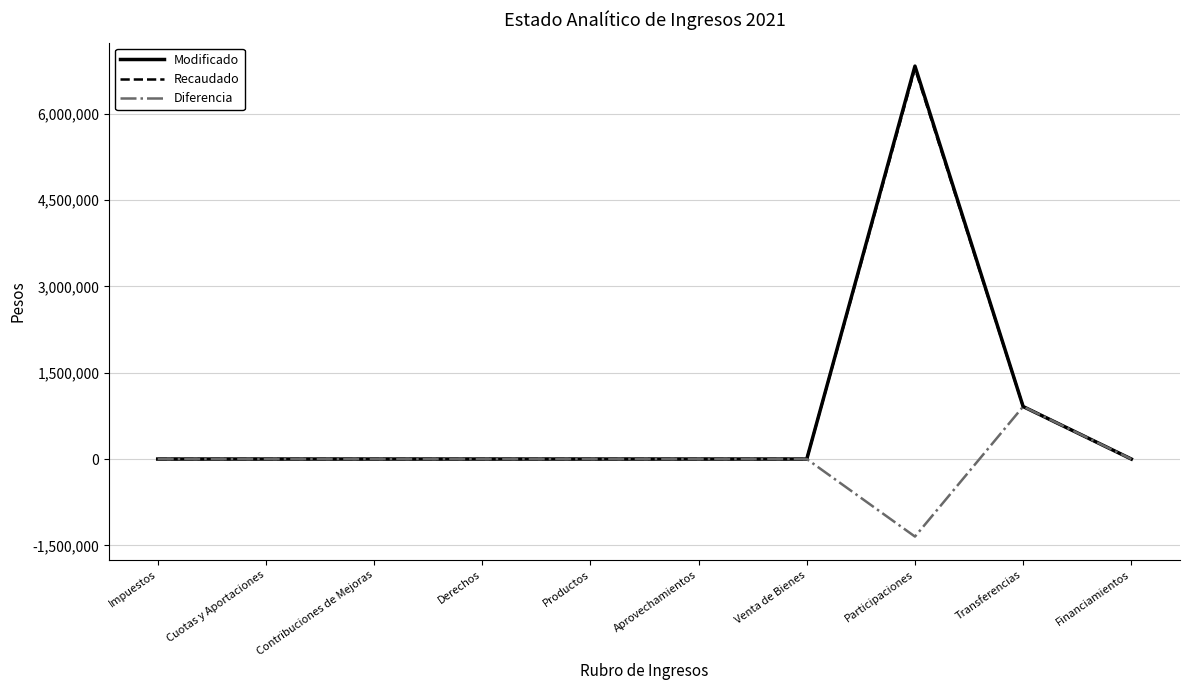

At which label is Modificado closest to 3415753?

Transferencias